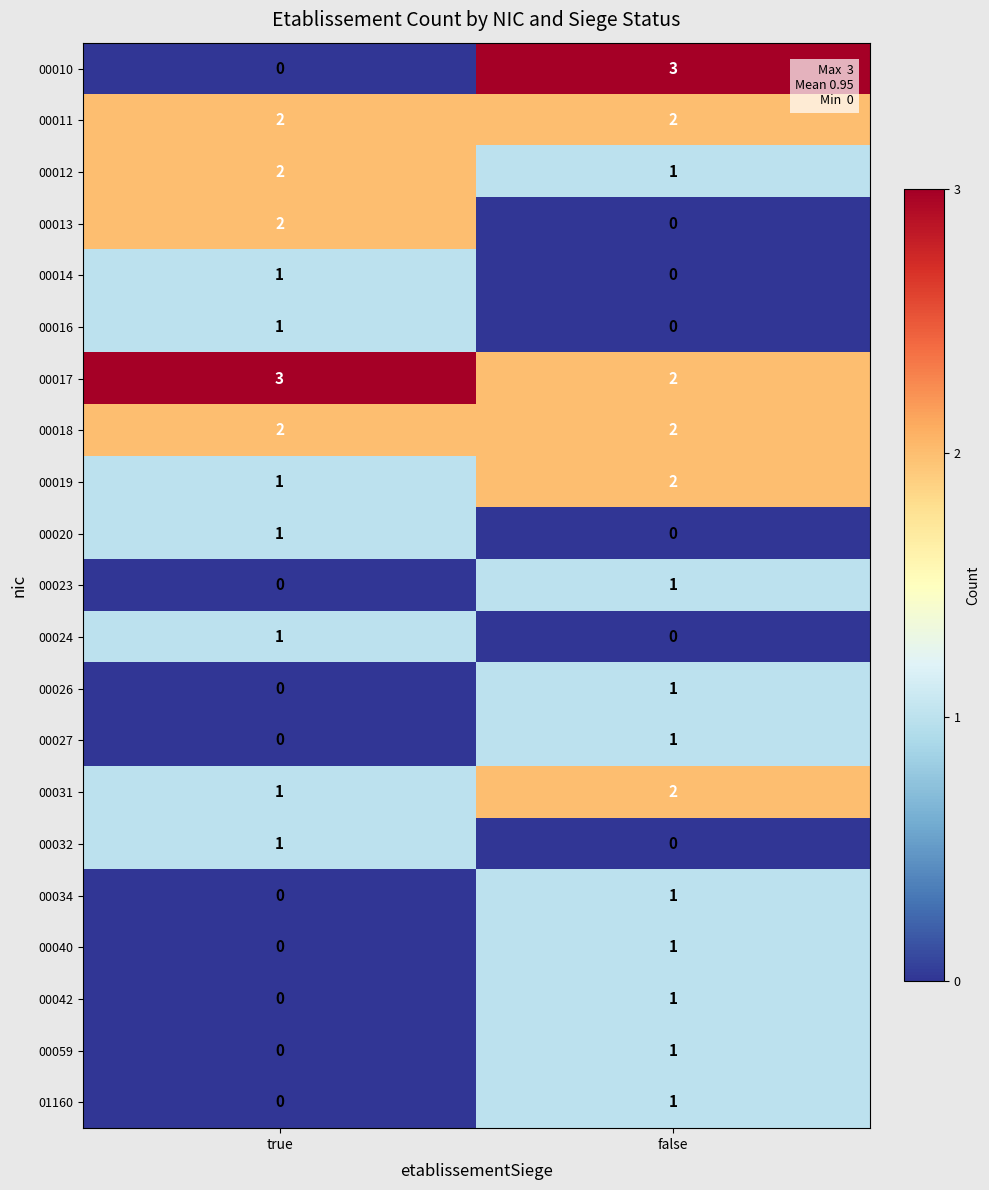

Rank the categories by 00042 value from lowest to highest.

true, false